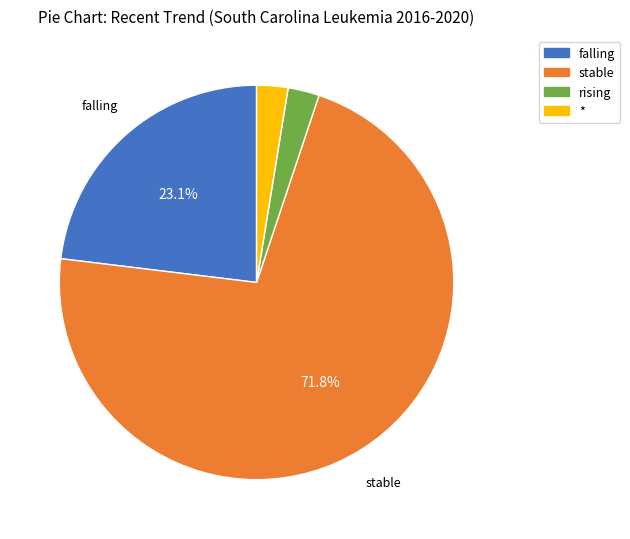

To the nearest percent, what is the average slice percentage?

25%